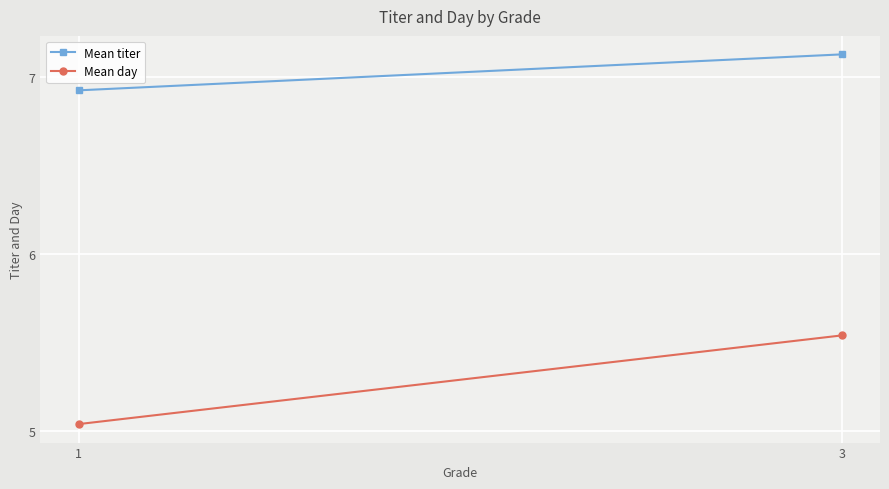

Is this an area chart (filled region under the line)?

No